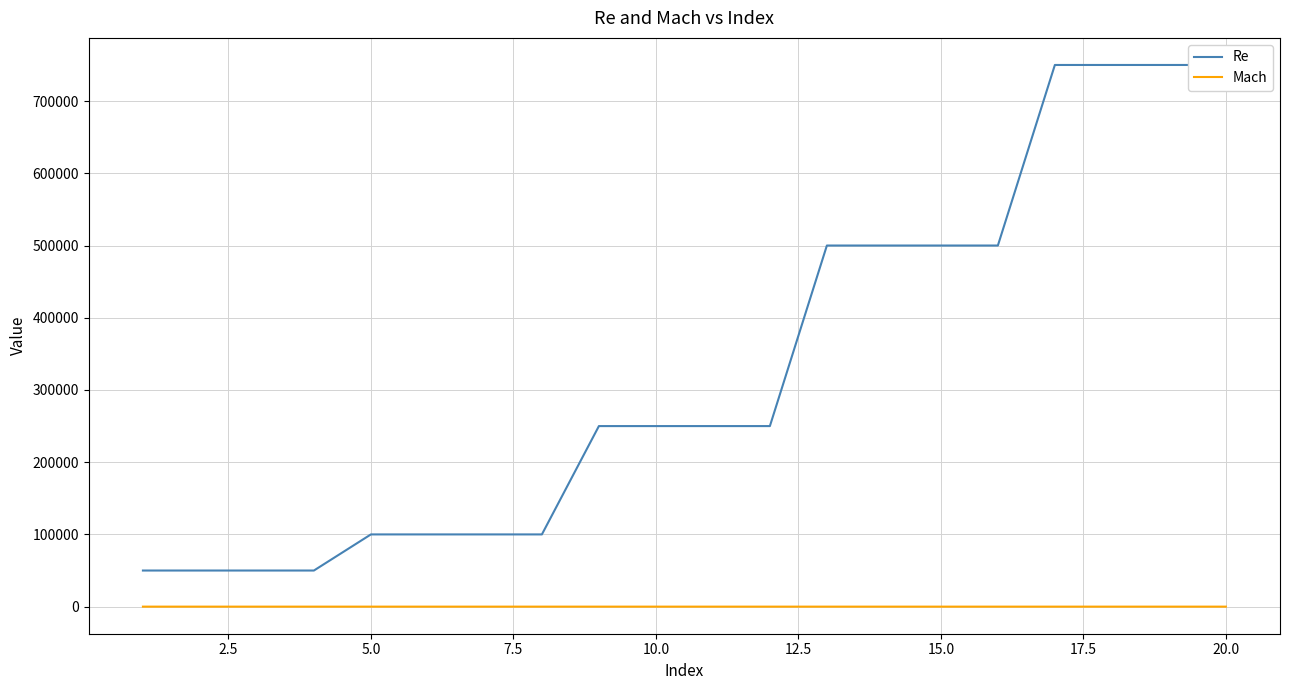

True or false: Re and Mach intersect in this chart.

False